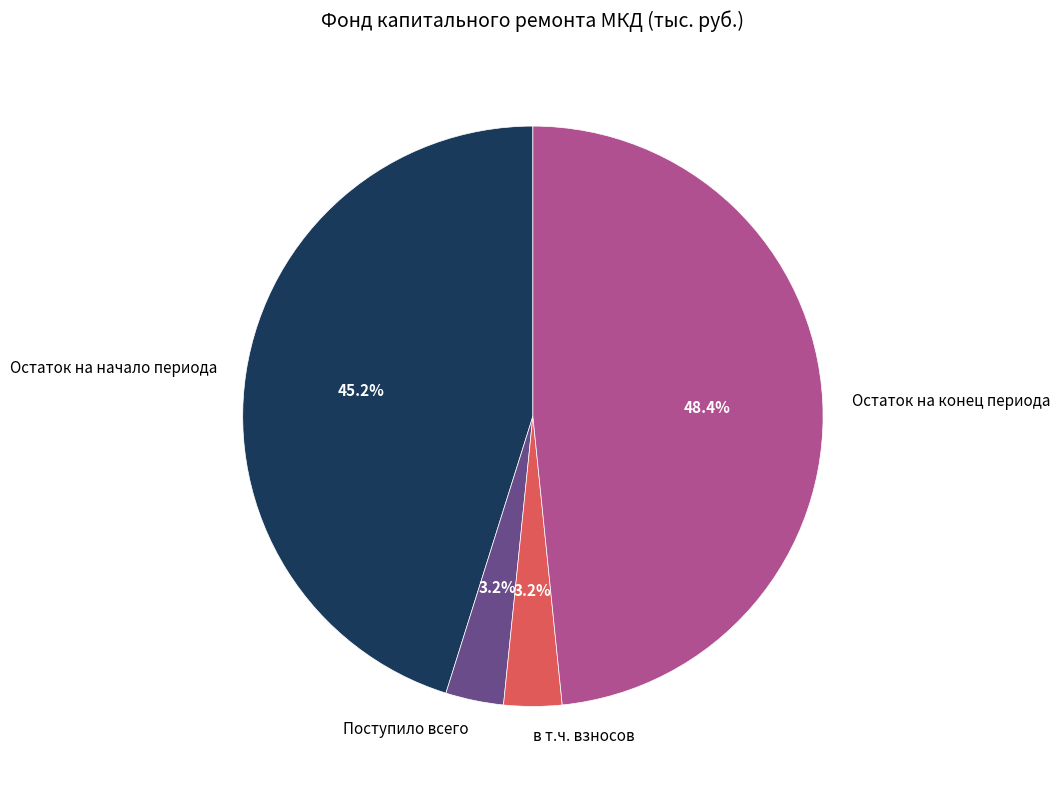

How many segments does this pie chart have?

4